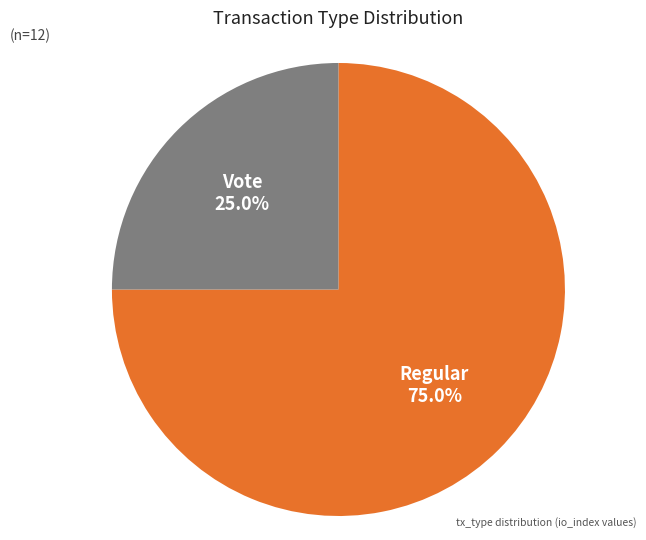

Does any single category account for the majority?

Yes